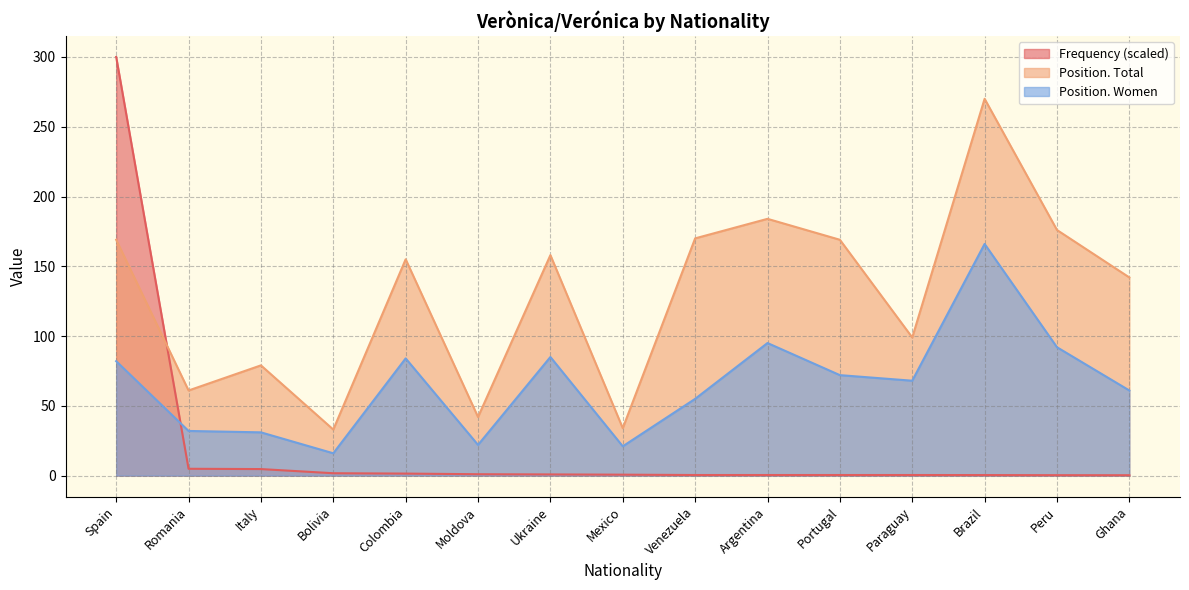

What is the difference between the highest and lowest values at Colombia?

153.5